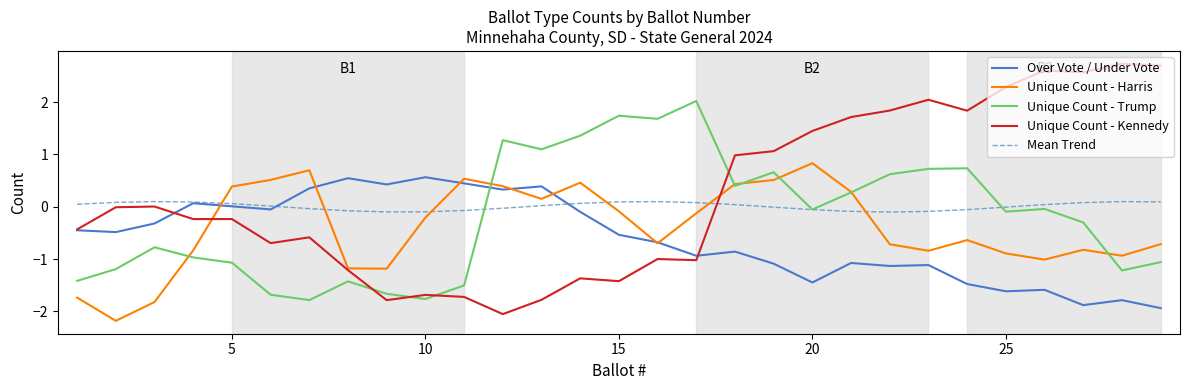

What is the value of the Unique Count - Harris point at the 5th from the left?

0.4